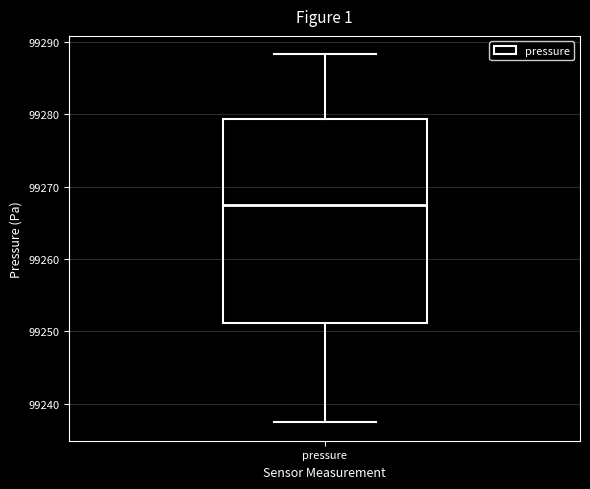

Where is the upper edge of the box for pressure on the y-axis? The values are not printed on the chart, so give them approximately, as read against the axis.

99279